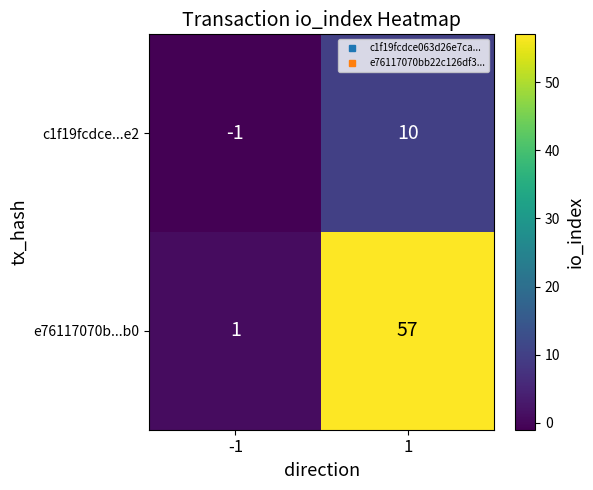

Between -1 and 1, which series saw the biggest shift?

e76117070b...b0